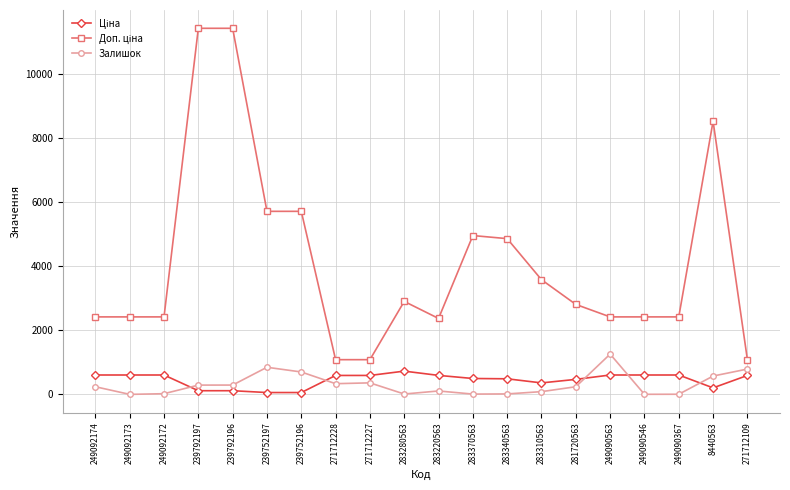

What is the label of the 6th point from the left?

239752197